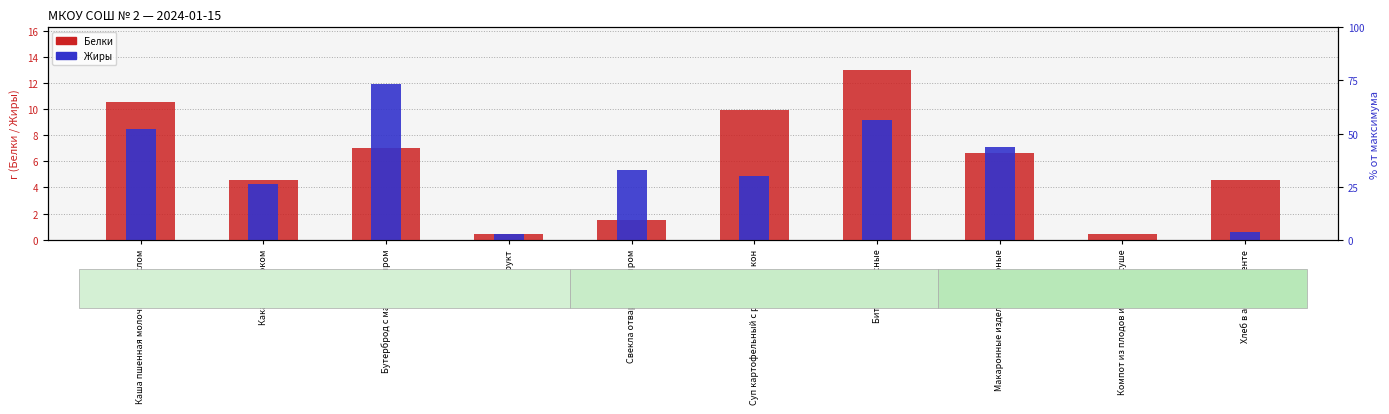

How many values in the Белки series are below 6?

5